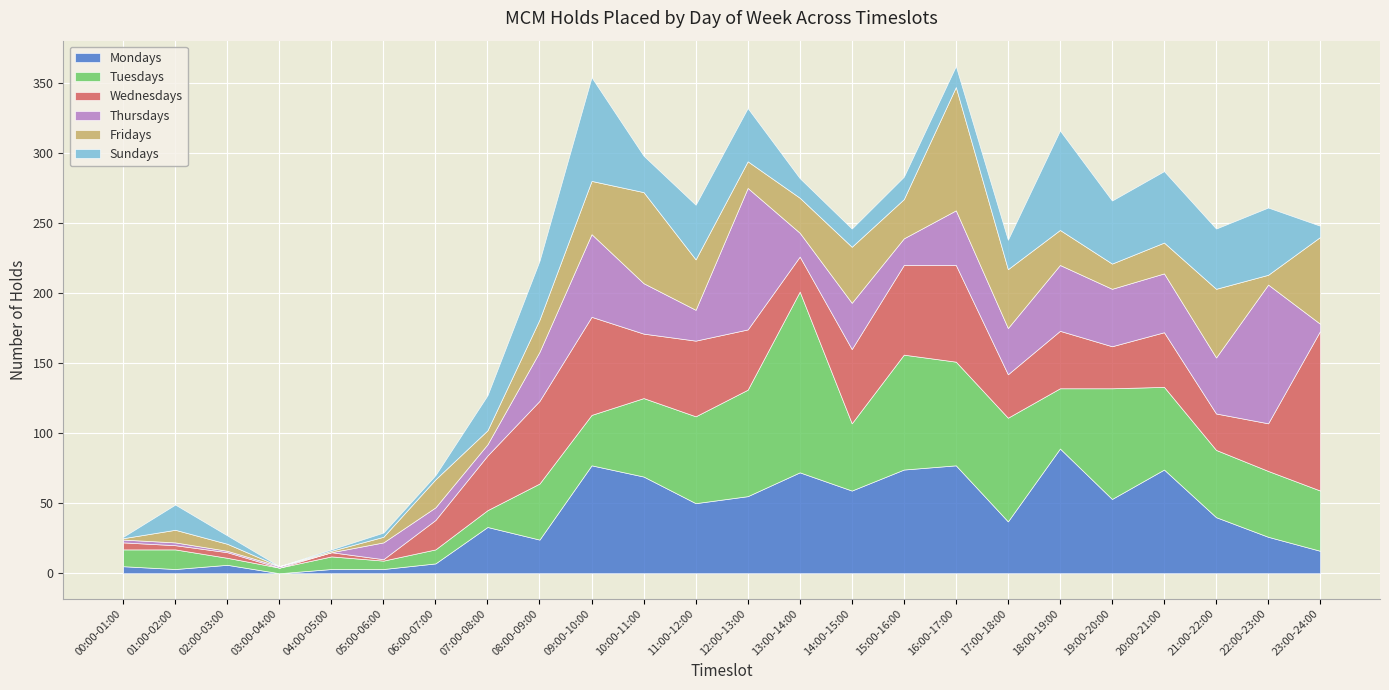

Reading left to right, what are all the values shown in this chart?

Mondays: 5	3	6	0	3	3	7	33	24	77	69	50	55	72	59	74	77	37	89	53	74	40	26	16
Tuesdays: 12	14	5	4	9	6	10	12	40	36	56	62	76	129	48	82	74	74	43	79	59	48	47	43
Wednesdays: 5	3	4	0	3	1	21	39	59	70	46	54	43	25	53	64	69	31	41	30	39	26	34	114
Thursdays: 2	2	1	1	0	12	9	8	35	59	36	22	101	17	33	19	39	33	47	41	42	40	99	5
Fridays: 1	9	5	0	1	4	20	10	23	38	65	36	19	25	40	28	88	42	25	18	22	49	7	62
Sundays: 1	18	6	0	1	3	3	25	42	74	26	39	38	14	13	16	15	21	71	45	51	43	48	8